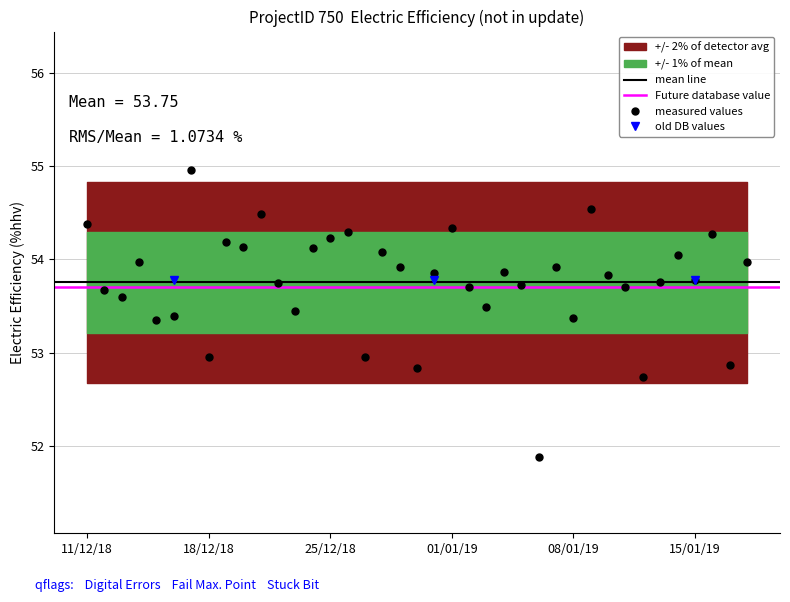

True or false: measured values has more than 0 points higher than both neighbors.

True